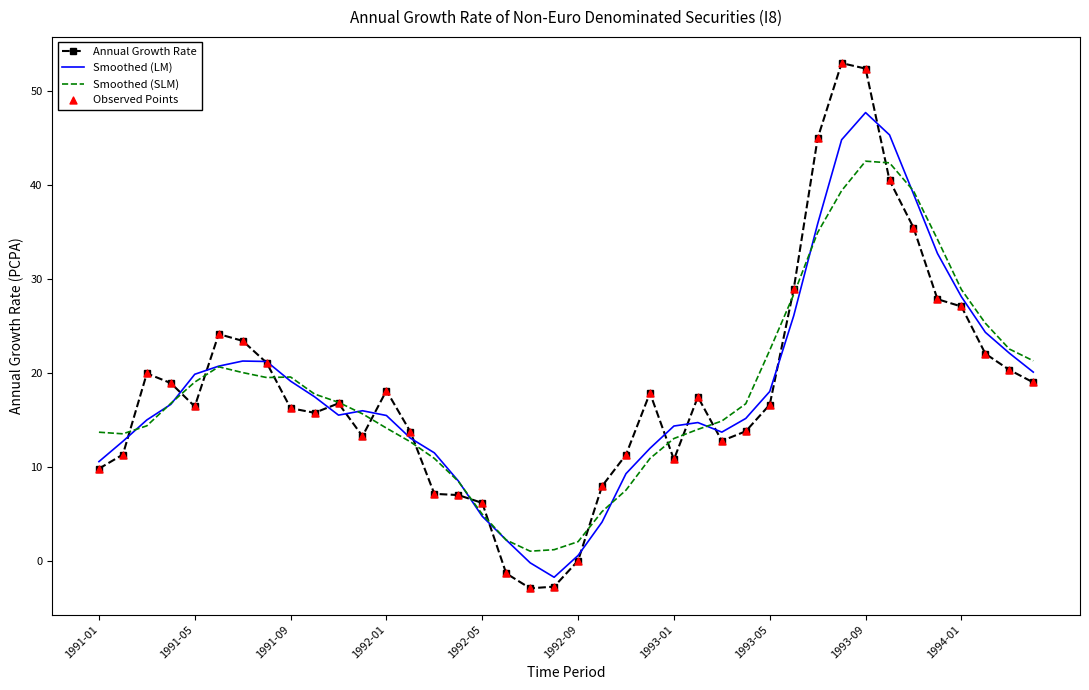

Which series has the largest range (max minus min)?

Annual Growth Rate